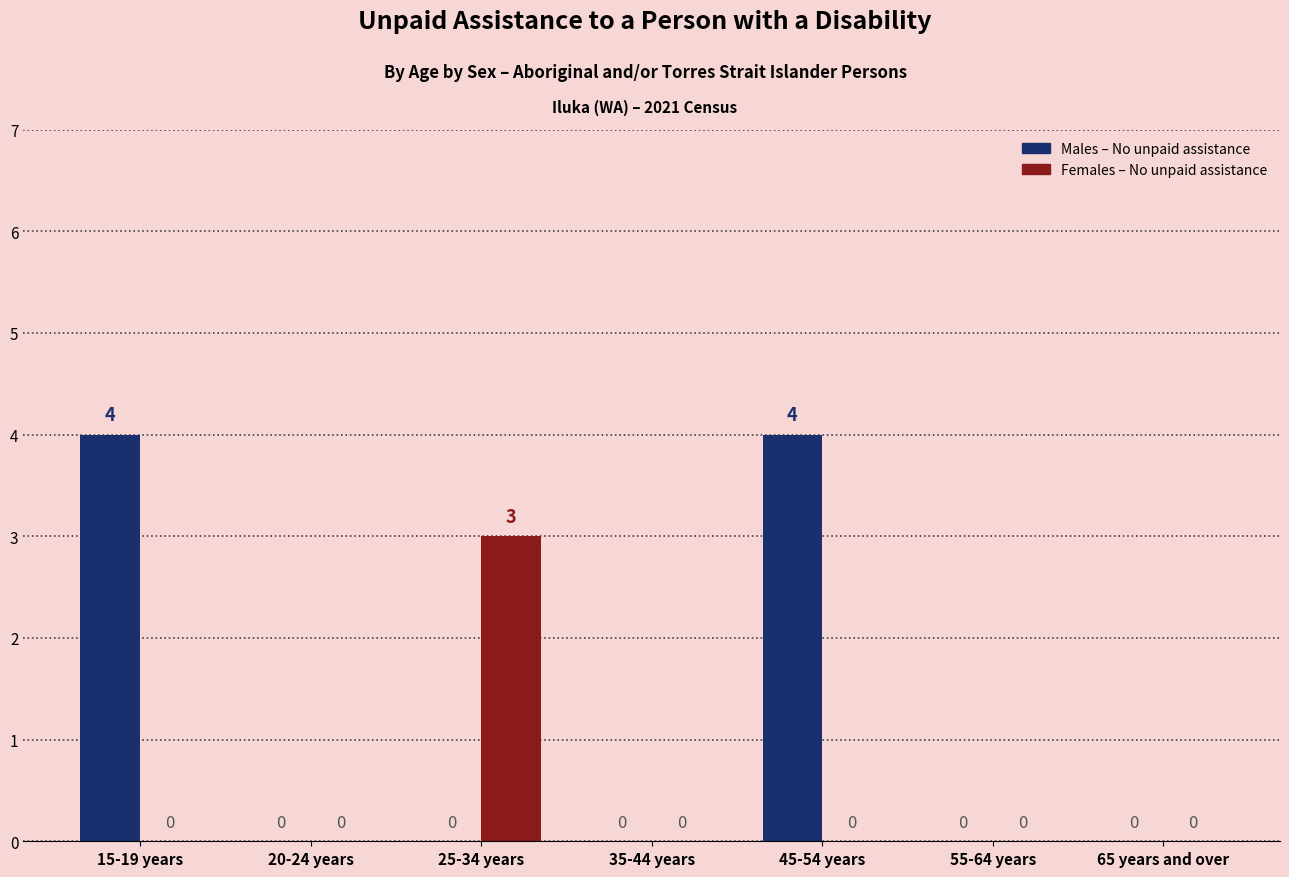

What is the greatest value displayed?

4